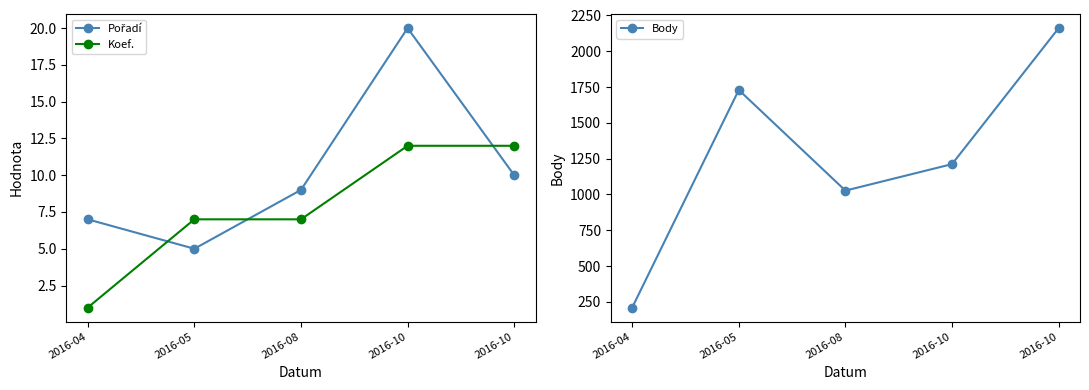

What are all the series names shown in the legend?

Pořadí, Koef., Body